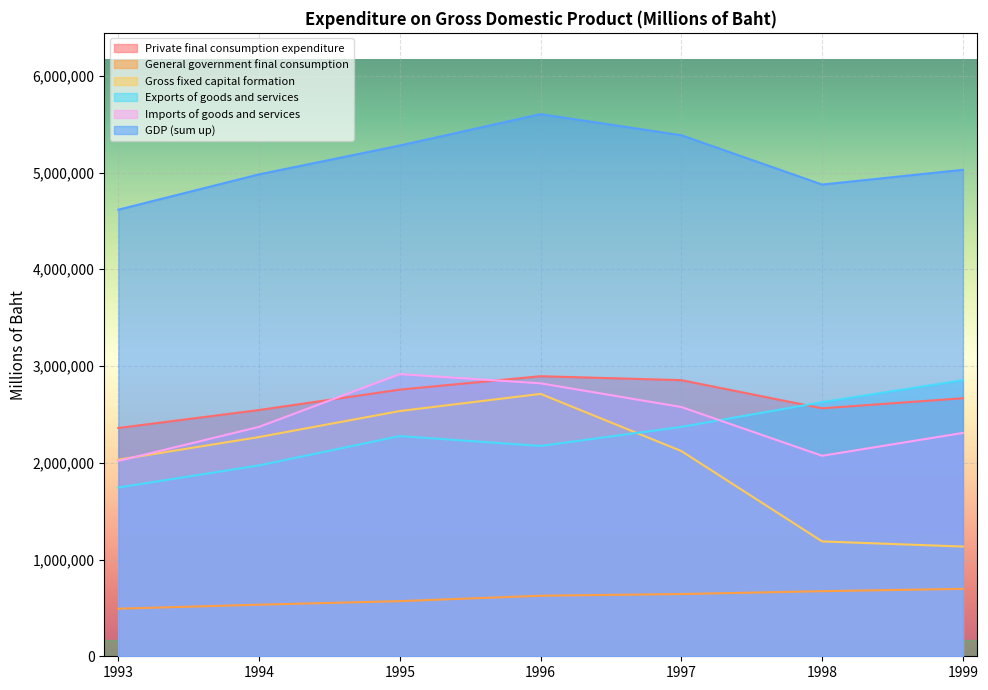

Rank the categories by Imports of goods and services value from highest to lowest.

1995, 1996, 1997, 1994, 1999, 1998, 1993